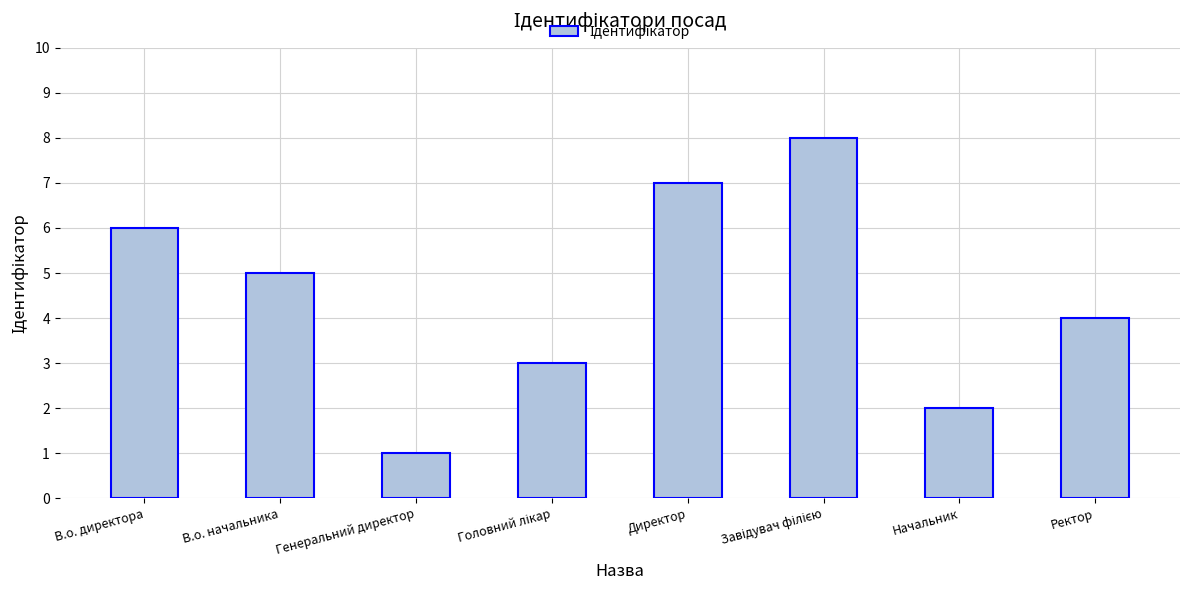

What is the sum of all values?

36